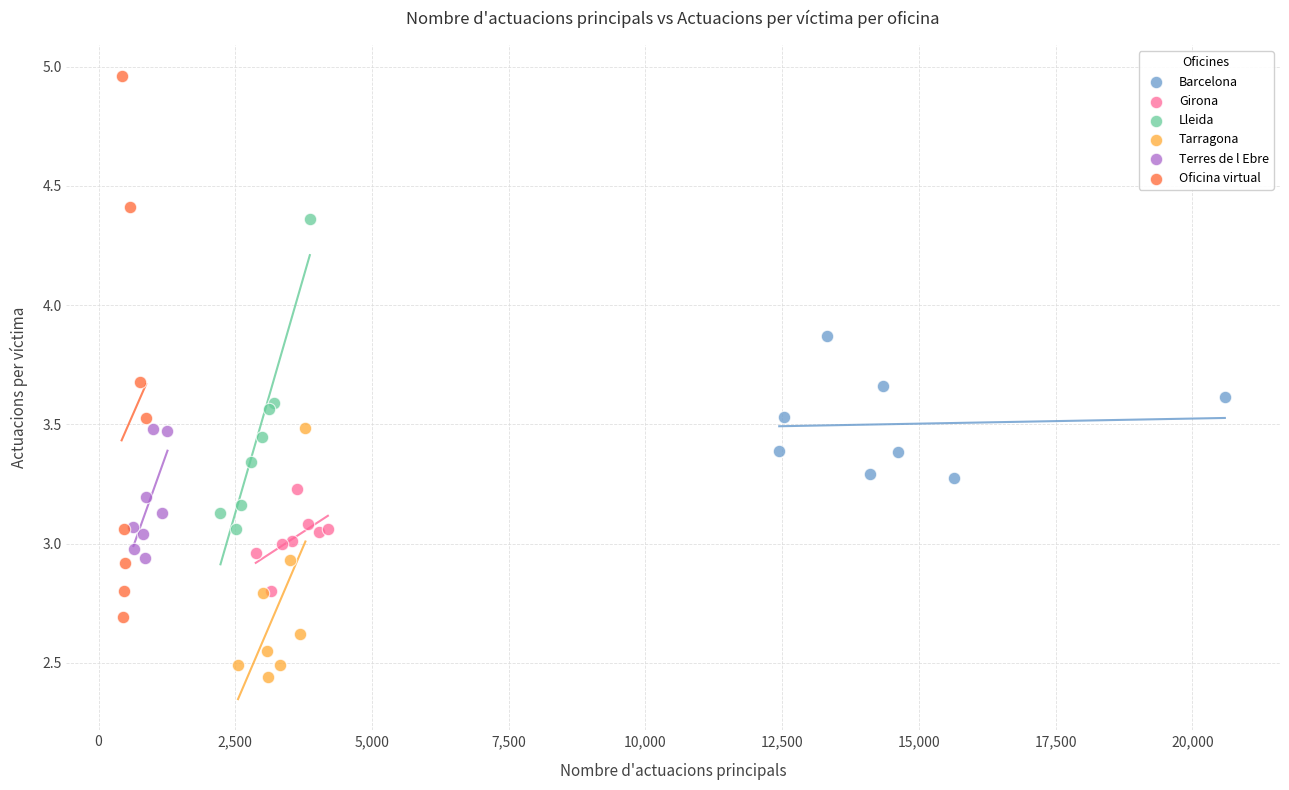

Which series has the largest Y range (max minus min)?

Oficina virtual